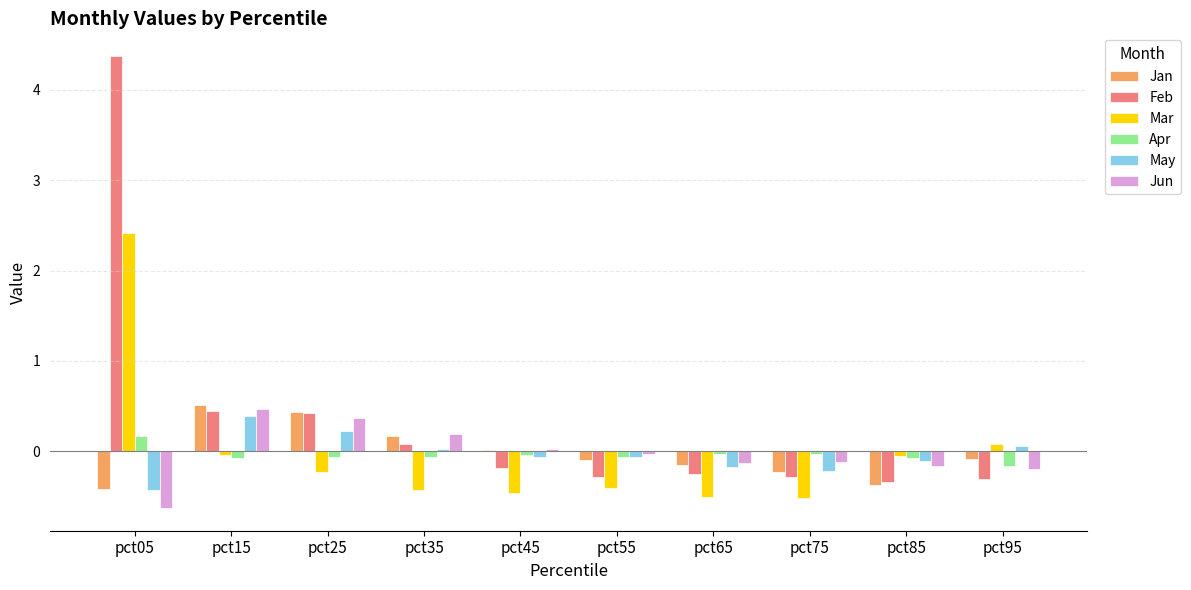

How many values in the Mar series exceed 0?

2